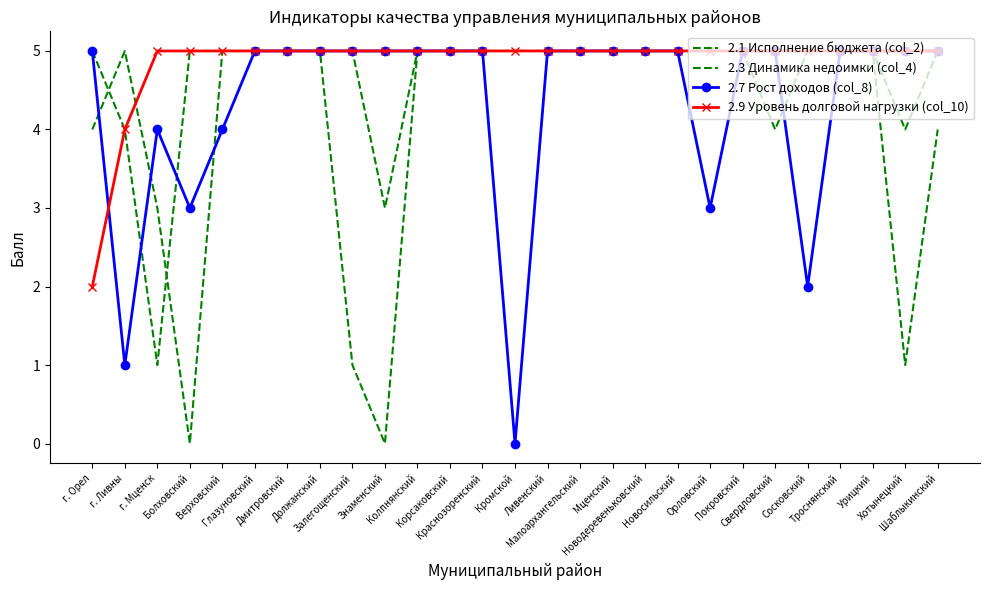

What is the maximum value for 2.9 Уровень долговой нагрузки (col_10)?

5